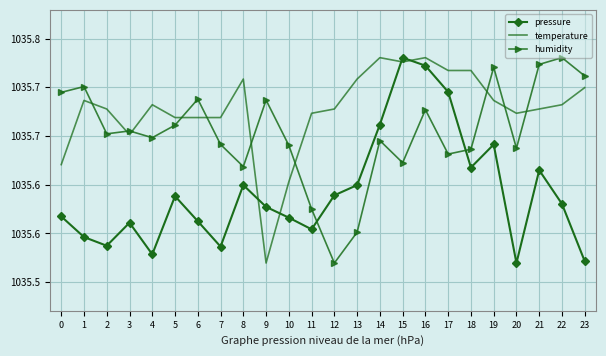

Where is the first local maximum for humidity?

1